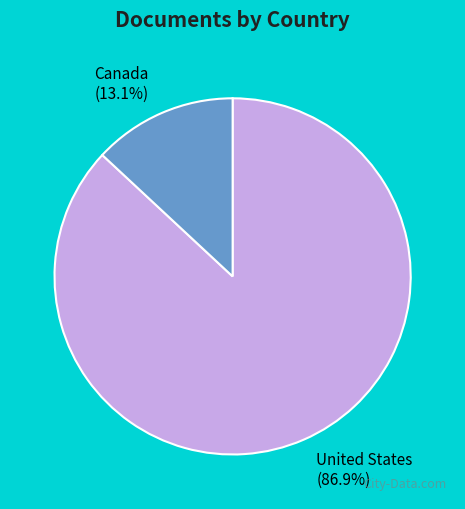

Do Canada and United States together represent more than half of the pie?

Yes